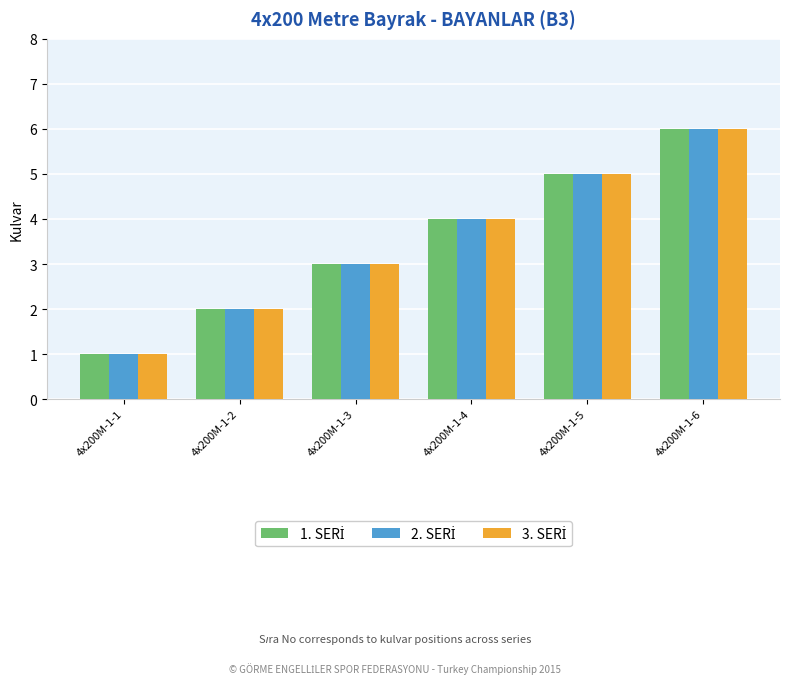

Which category has the highest value across all series?

4x200M-1-6